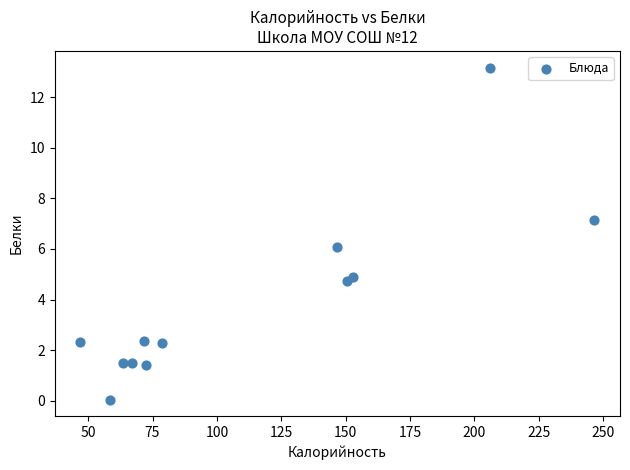

What is the average X value?

113.5